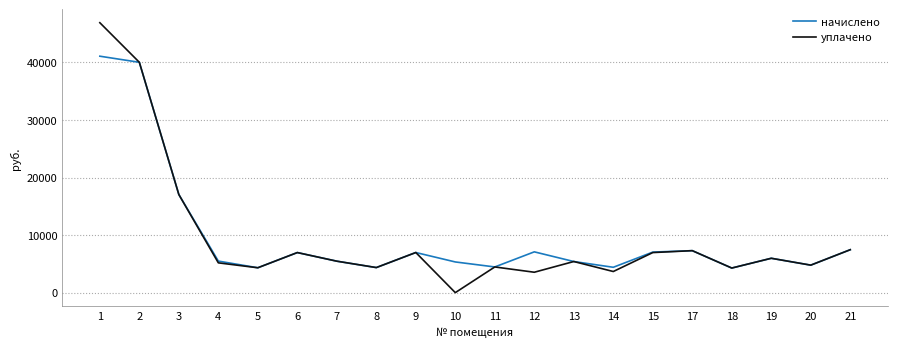

Is the value of уплачено at 9 greater than the value of начислено at 2?

No